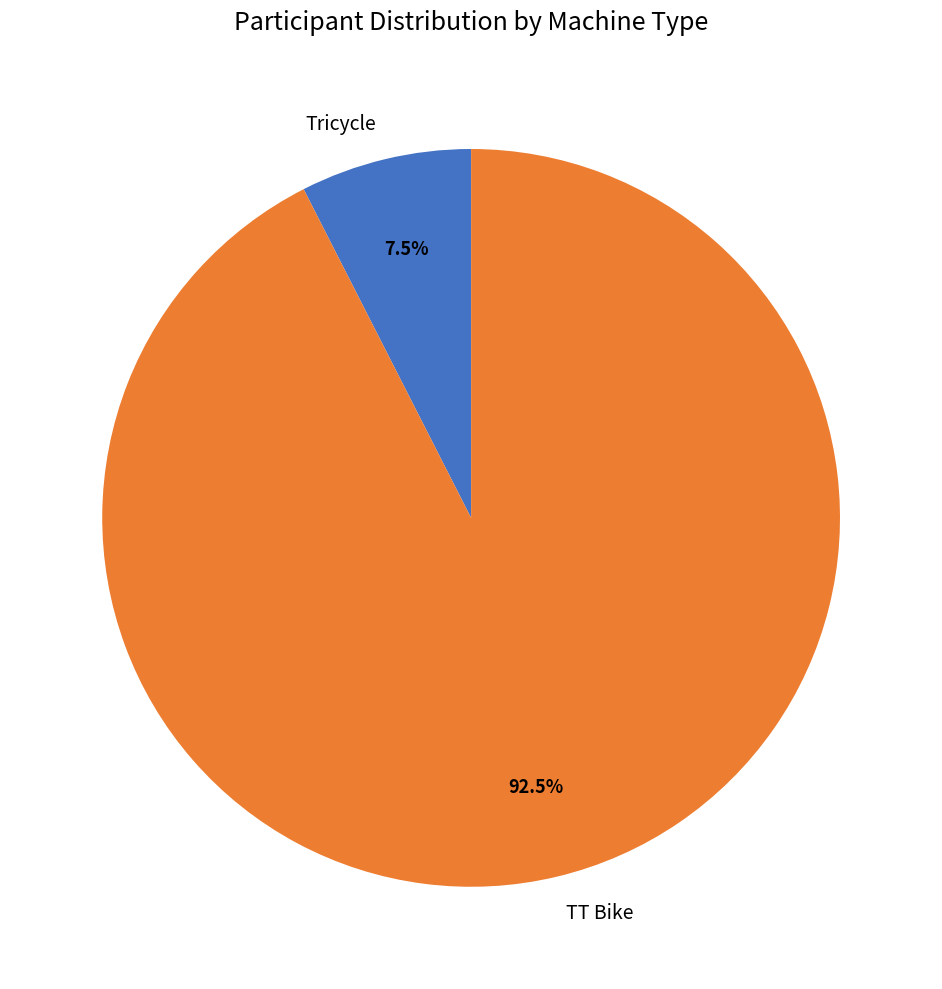

Is the sum of TT Bike and Tricycle greater than half?

Yes